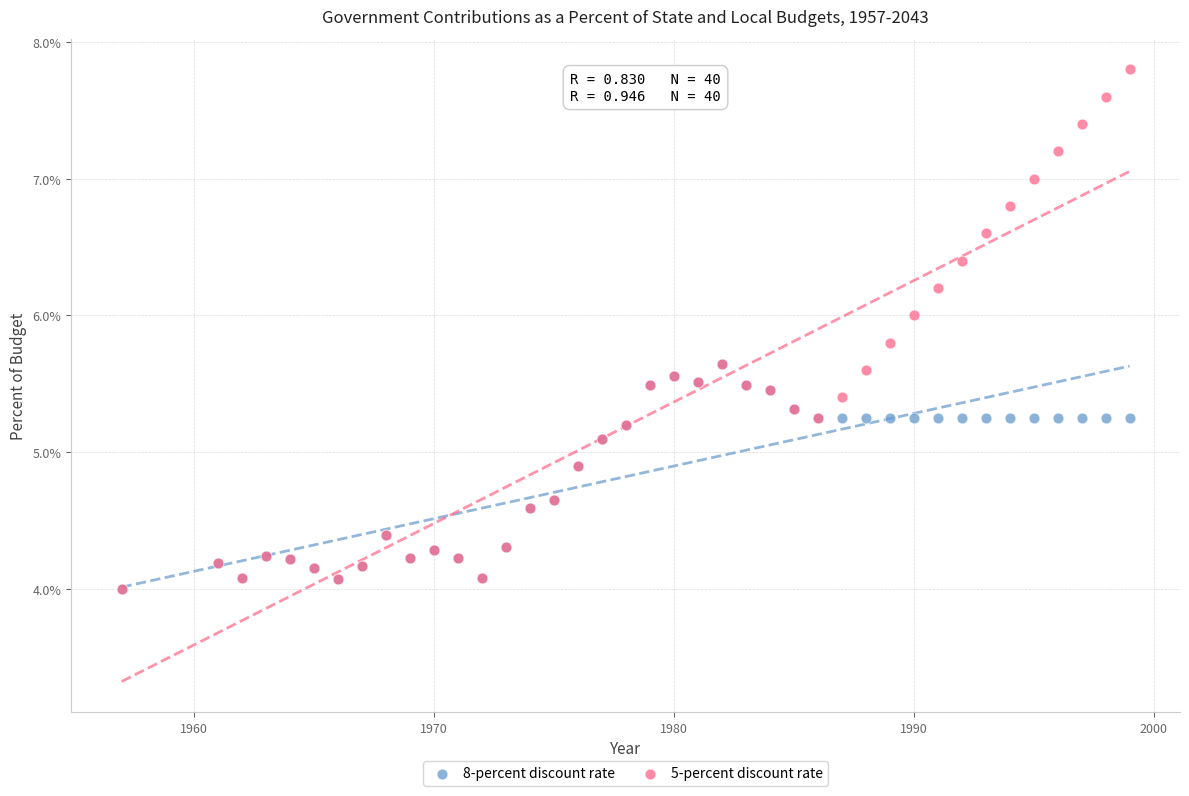

What are all the series names shown in the legend?

8-percent discount rate, 5-percent discount rate